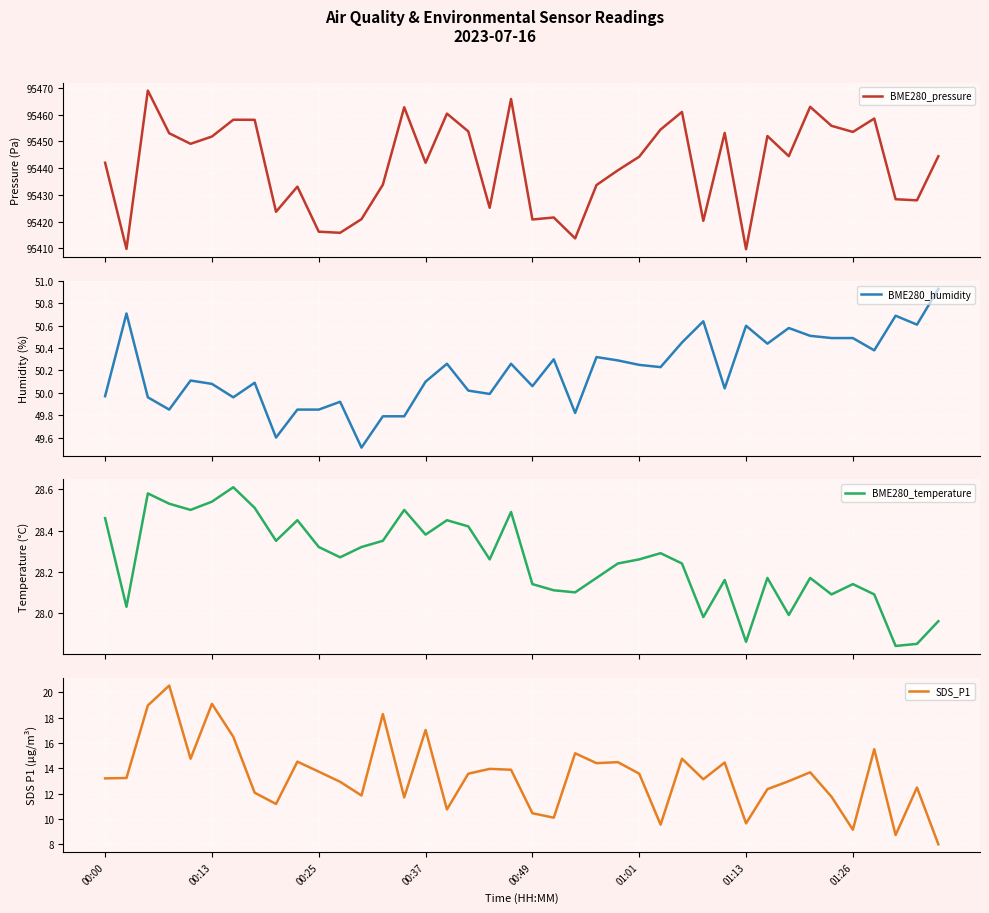

Where does the SDS_P1 series first go above 13?

00:00